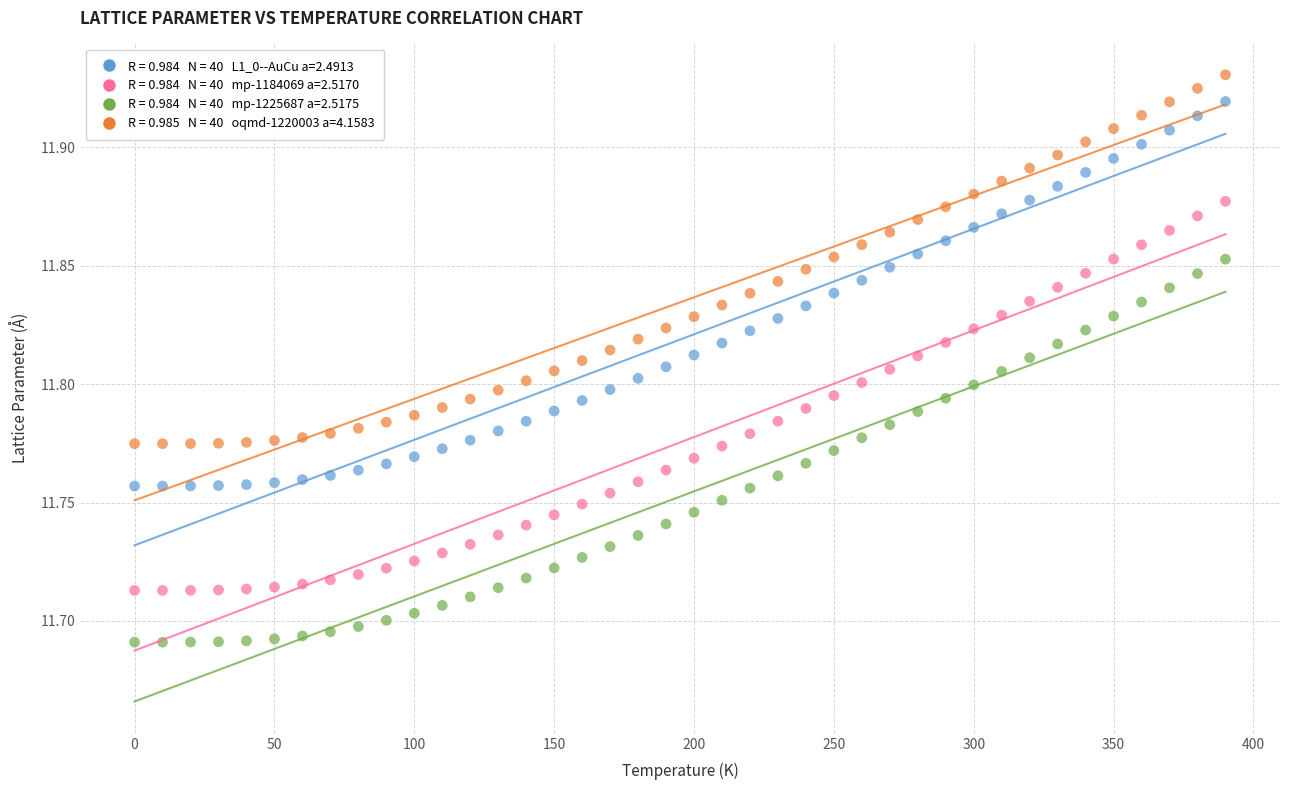

Across all data points, what is the range of X values (max minus min)?

390.0